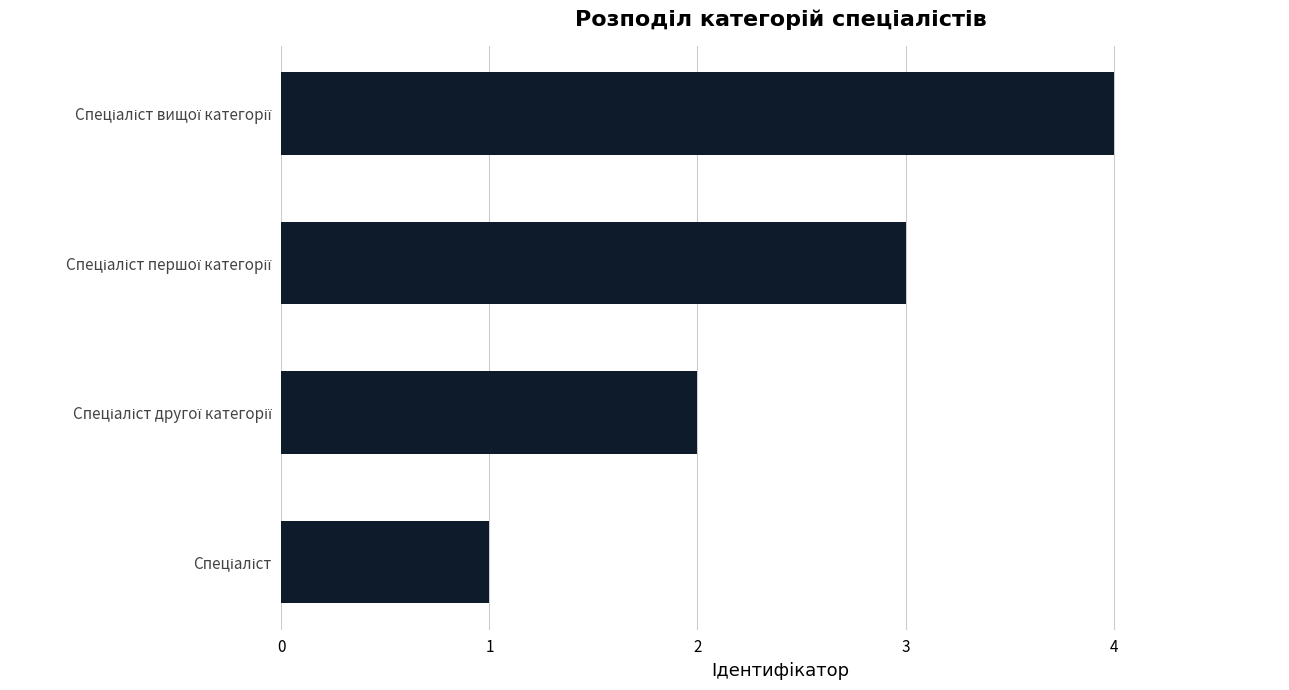

What is the difference between the maximum and minimum values?

3